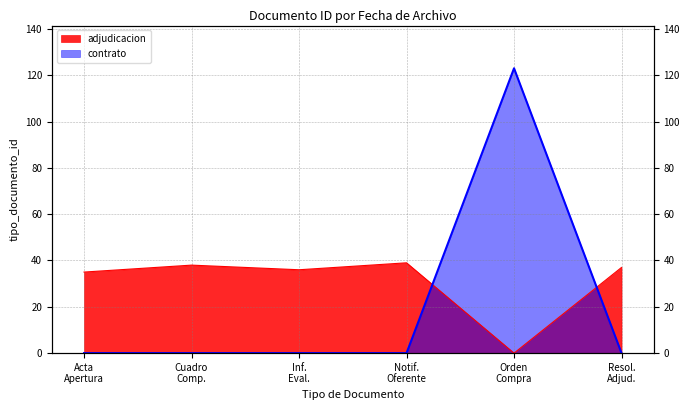

Does the chart display data point markers on the line(s)?

No